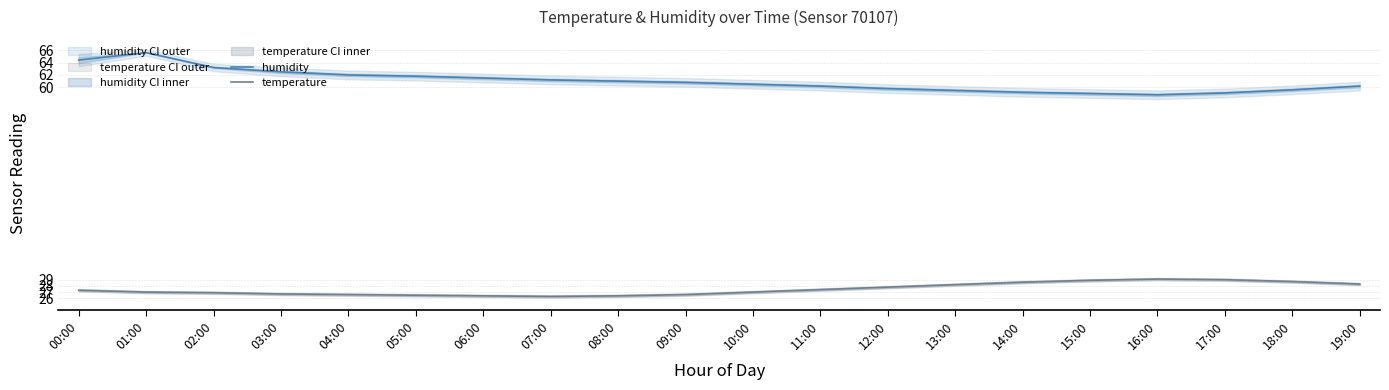

What is the total value across all series at 17:00?

88.1